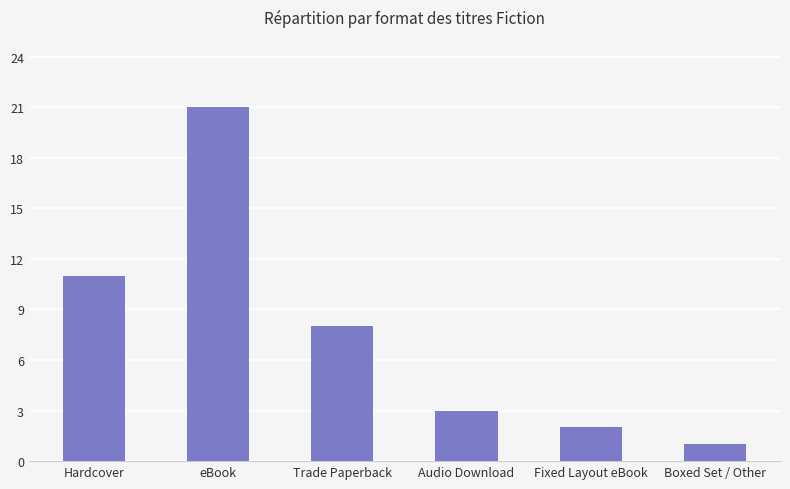

What is the smallest value displayed?

1